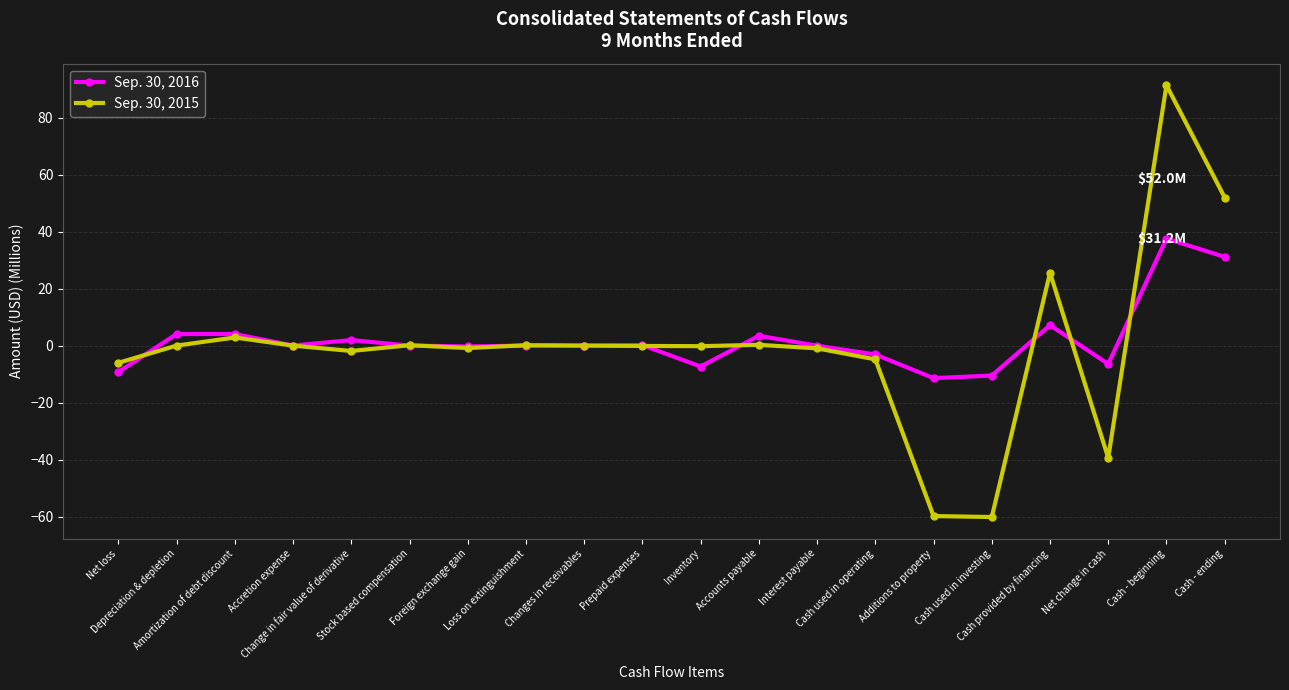

What is the smallest value displayed?

-60.2